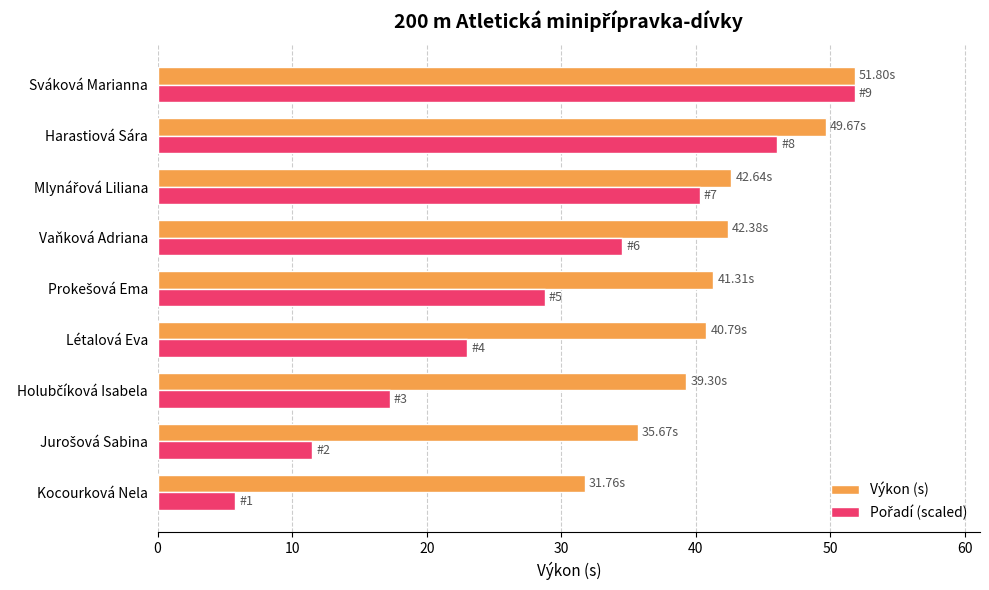

What is the smallest value displayed?

5.8